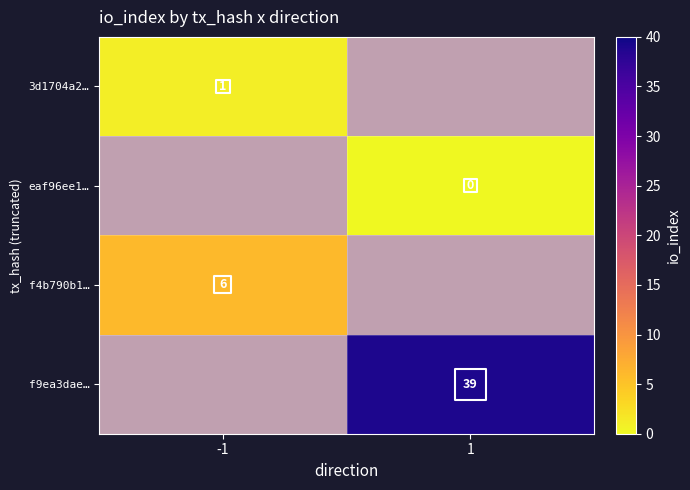

Is it true that eaf96ee1… equals 0.0 at 1?

True